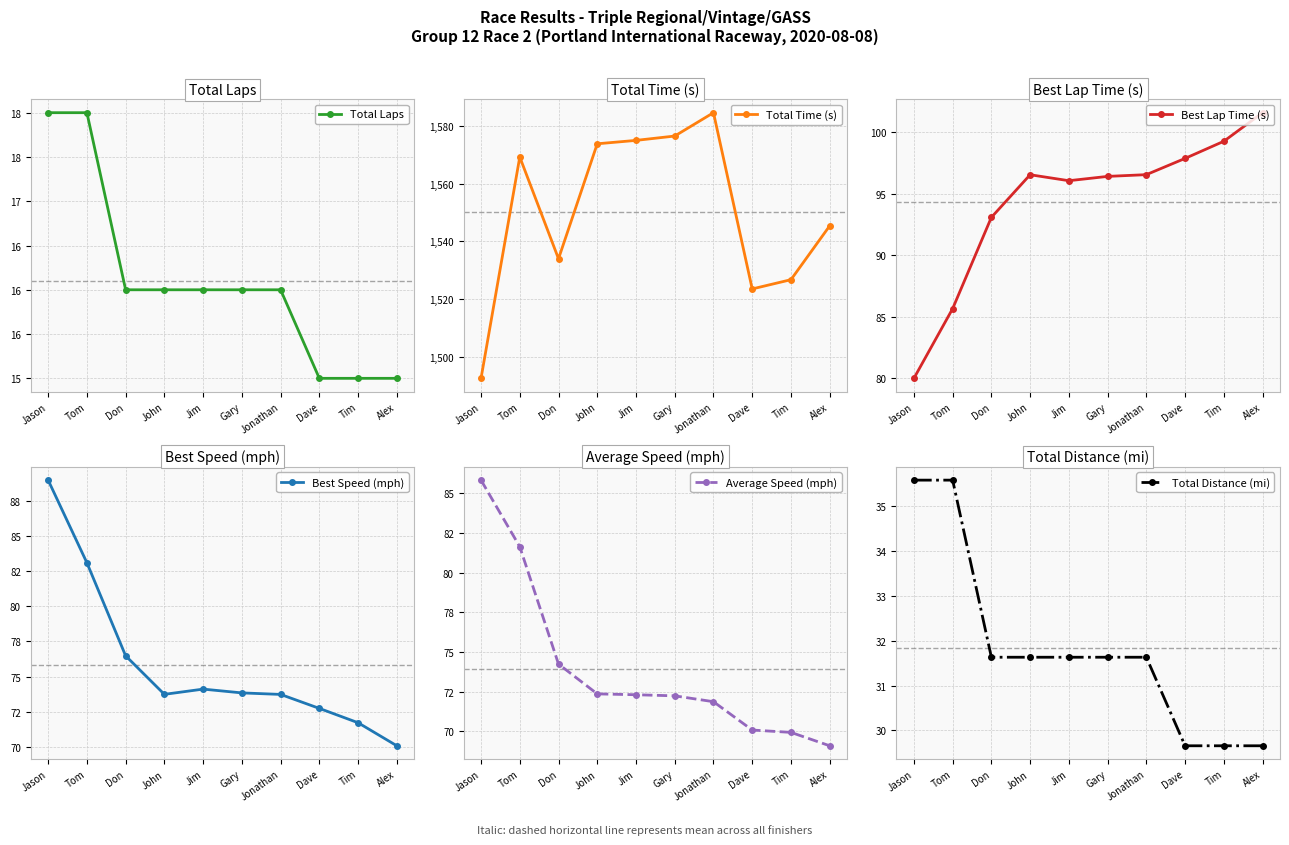

What is the label of the 10th point from the left?

Alex